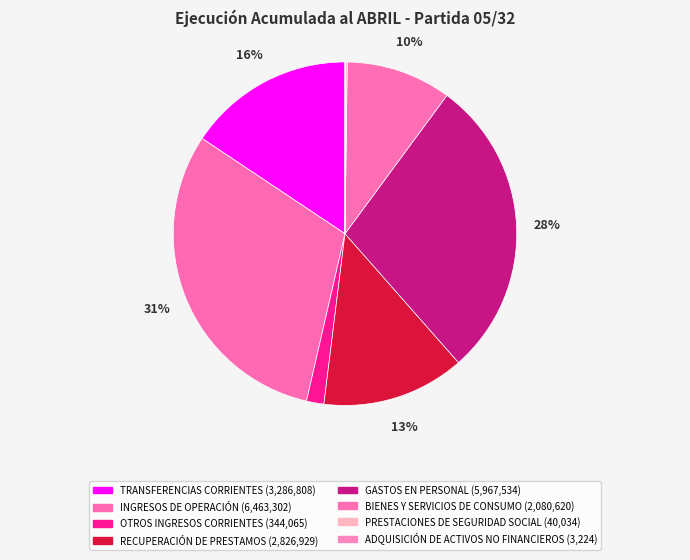

To the nearest percent, what is the difference between the GASTOS EN PERSONAL and BIENES Y SERVICIOS DE CONSUMO slice percentages?

18%